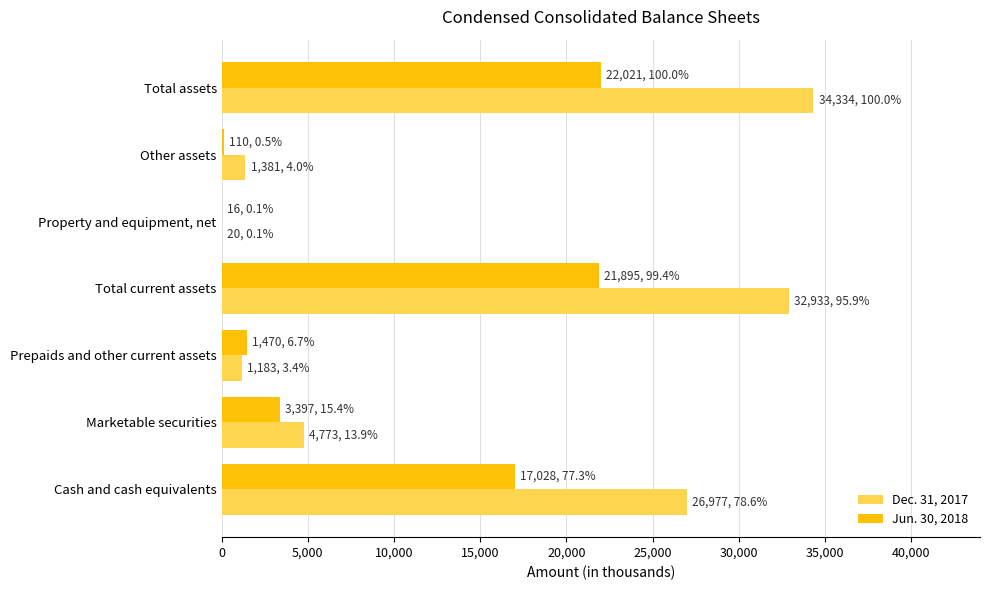

Which label corresponds to the largest value in the chart?

Total assets